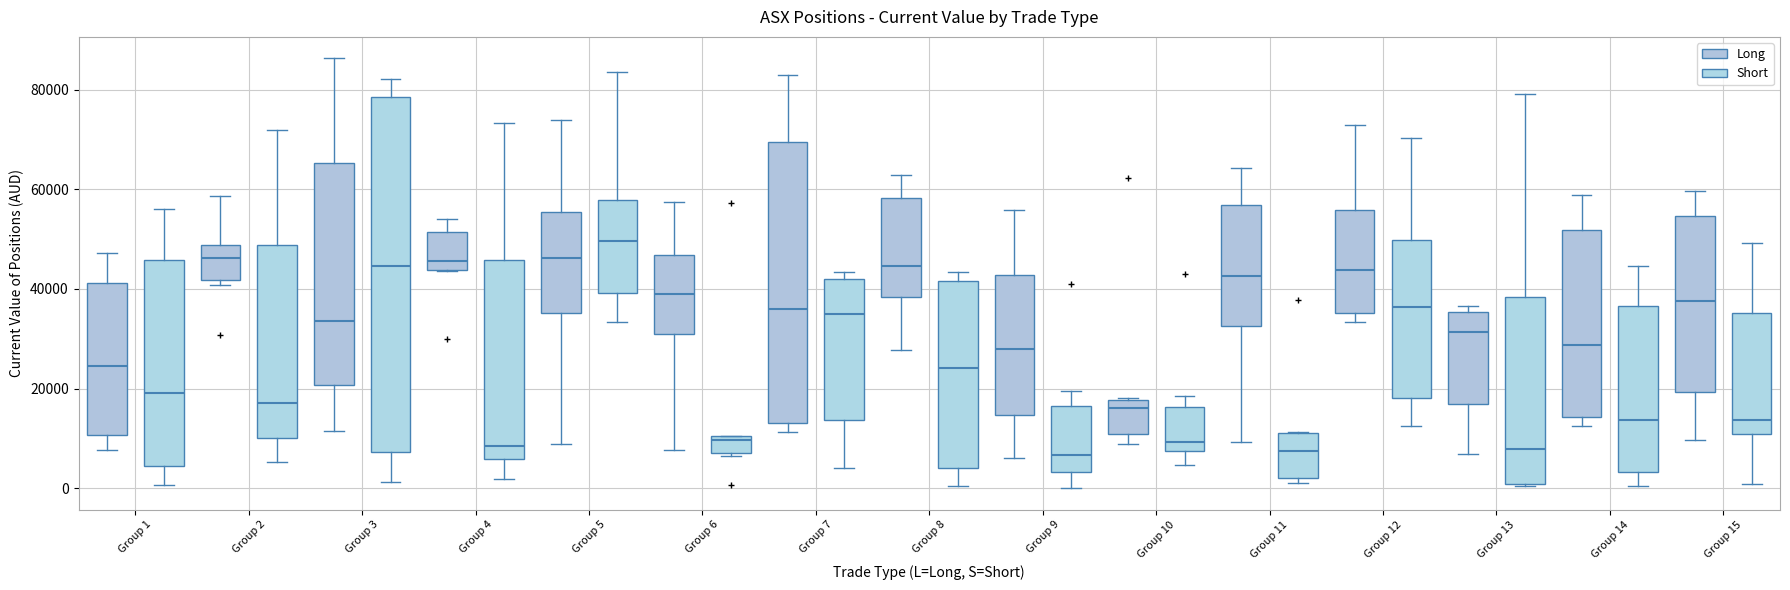

Which box is the tallest, from its lower edge to its upper edge?

Group 3 (Short)